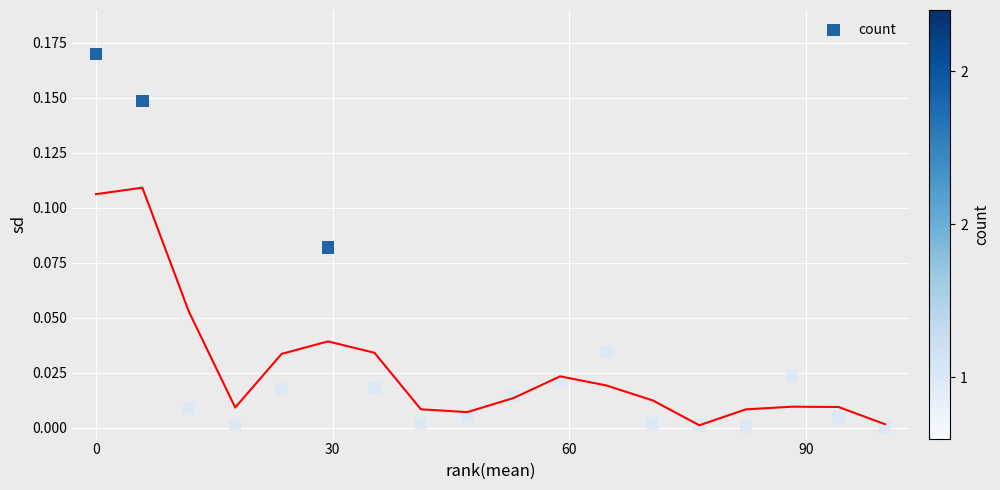

What is the range of X values (max minus min)?

100.0